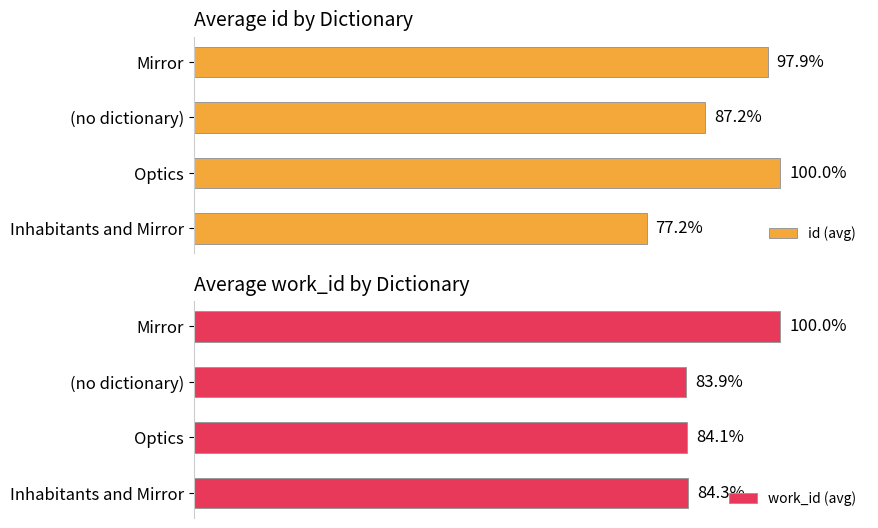

Rank the categories by id (avg) value from highest to lowest.

Optics, Mirror, (no dictionary), Inhabitants and Mirror